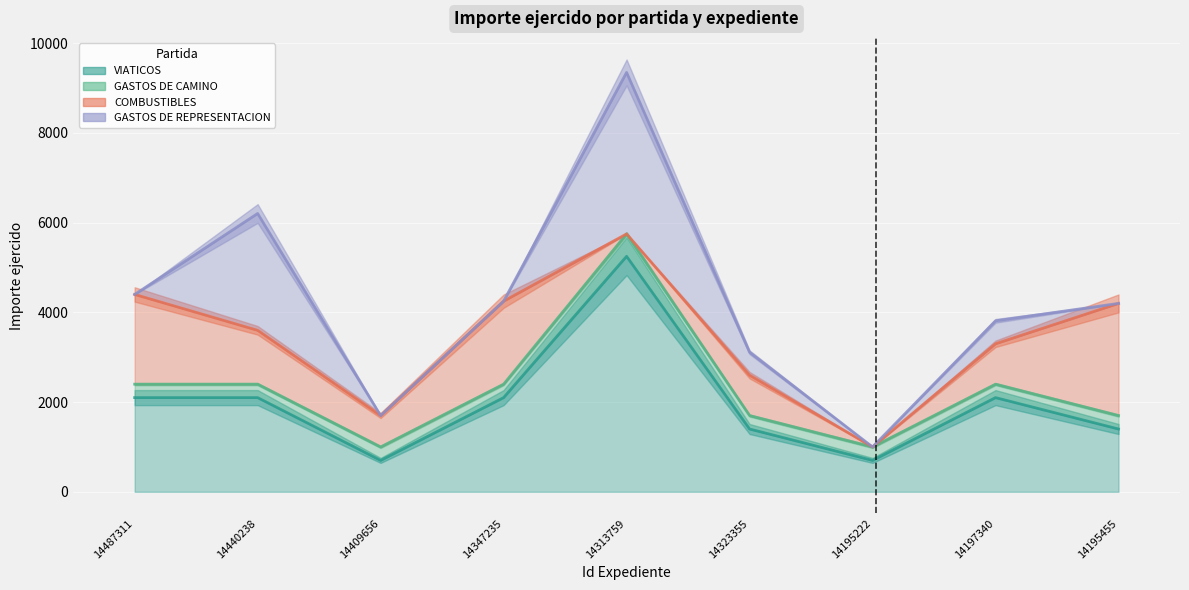

What is the sum of the GASTOS DE CAMINO values at 14440238 and 14195222?

600.0